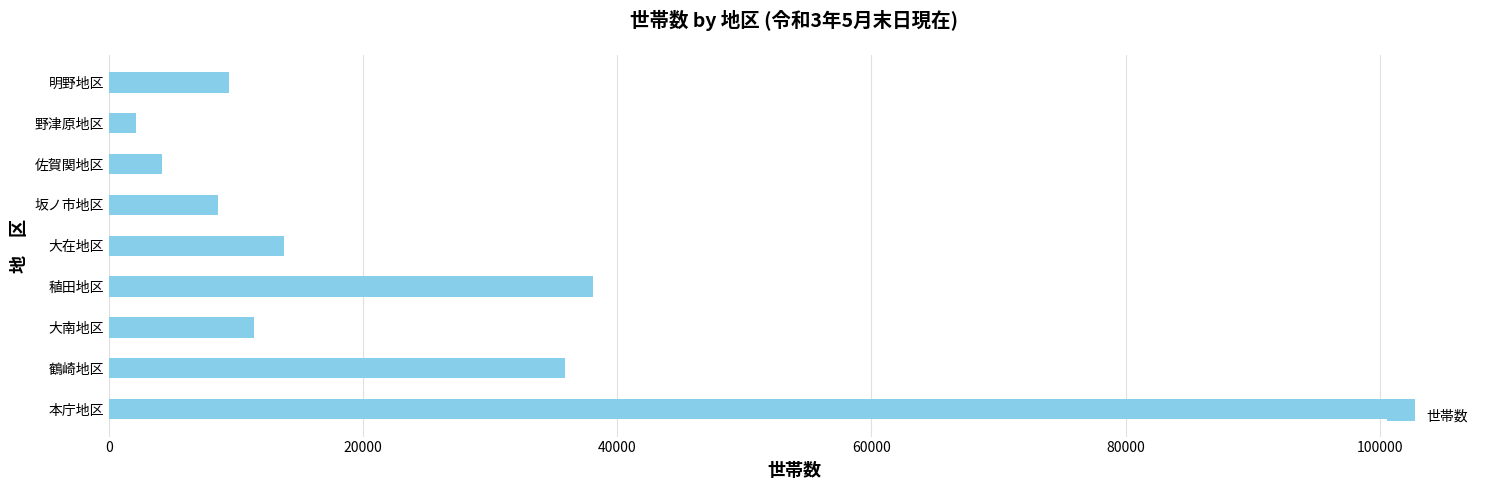

The chart shows a value of 35853 at 鶴崎地区. True or false?

True